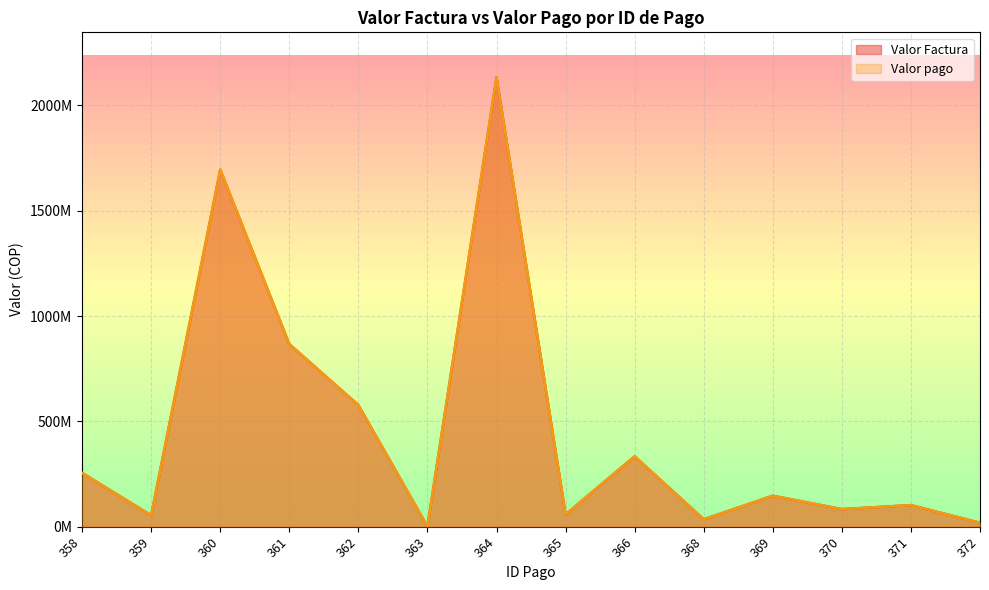

Which series changed the most between 361 and 363?

Valor Factura